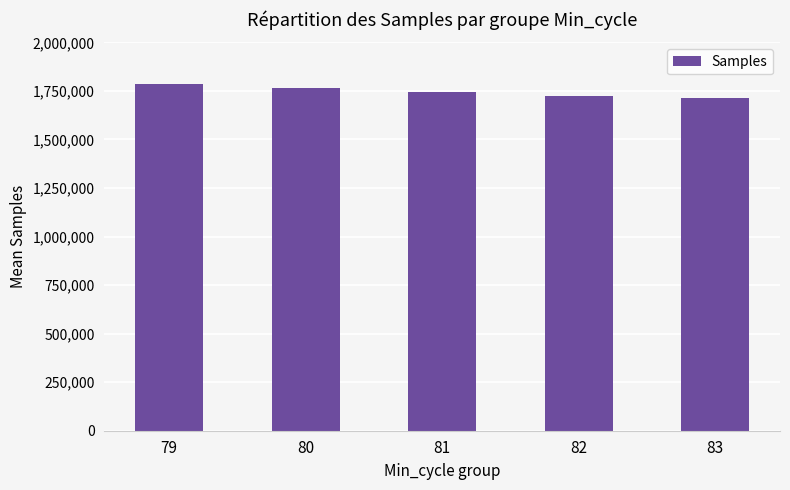

How many distinct data groups are displayed?

1